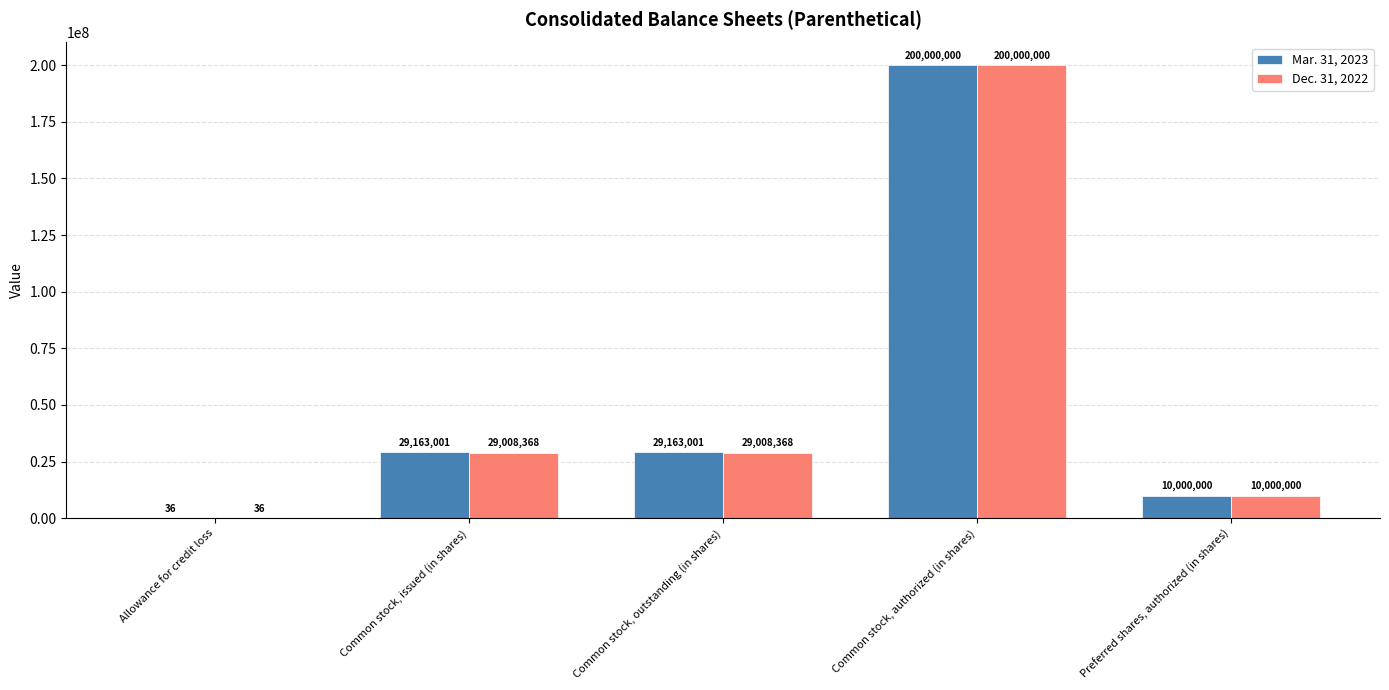

What is the highest value of the Mar. 31, 2023 series?

200000000